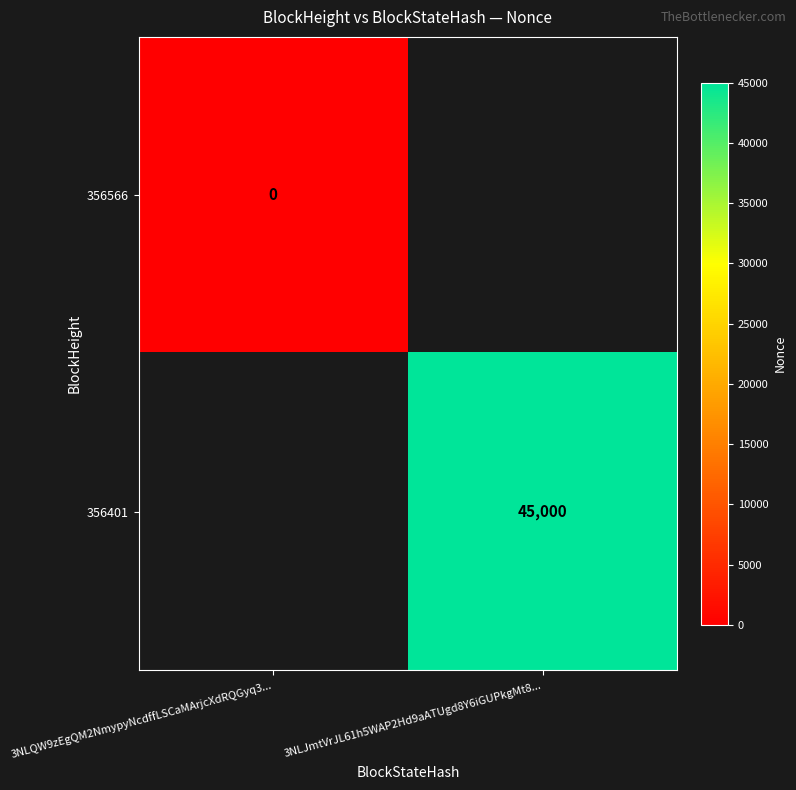

List the labels in order of 356401 value, smallest first.

3NLQW9zEgQM2NmypyNcdffLSCaMArjcXdRQGyq3..., 3NLJmtVrJL61h5WAP2Hd9aATUgd8Y6iGUPkgMt8...